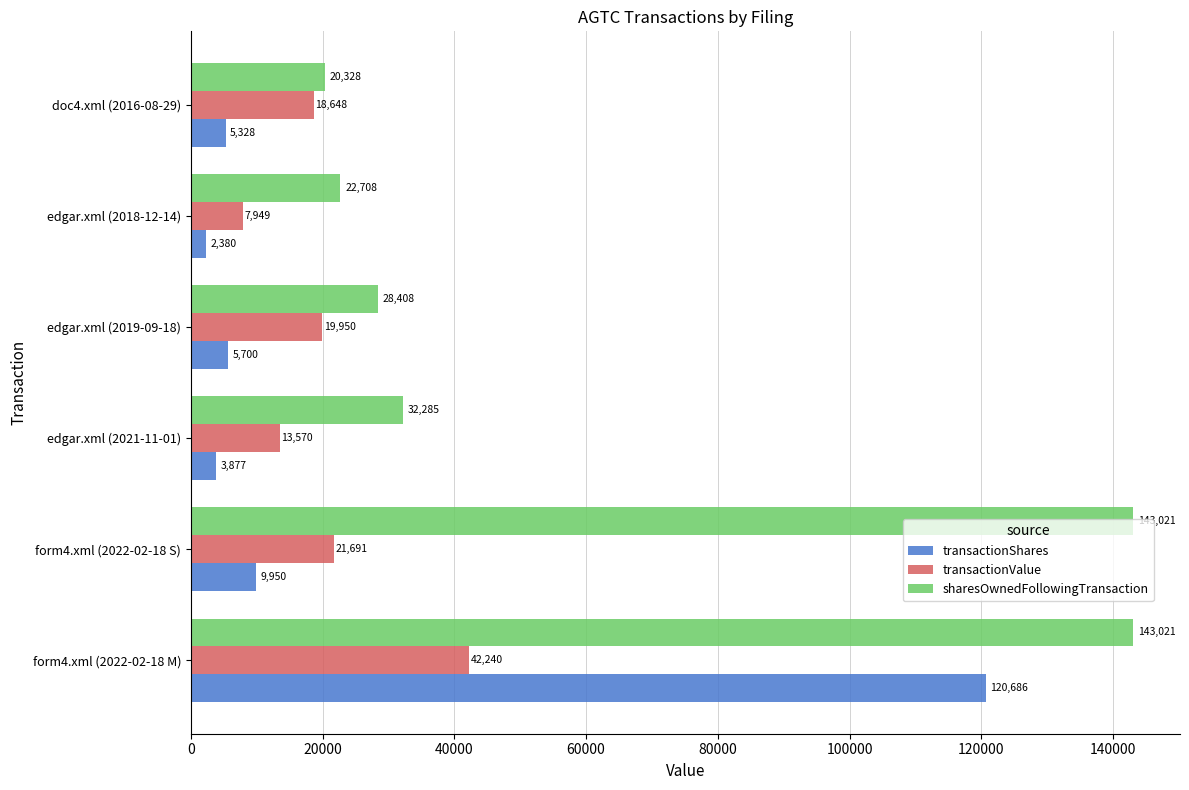

What is the sum of all transactionShares values?

147921